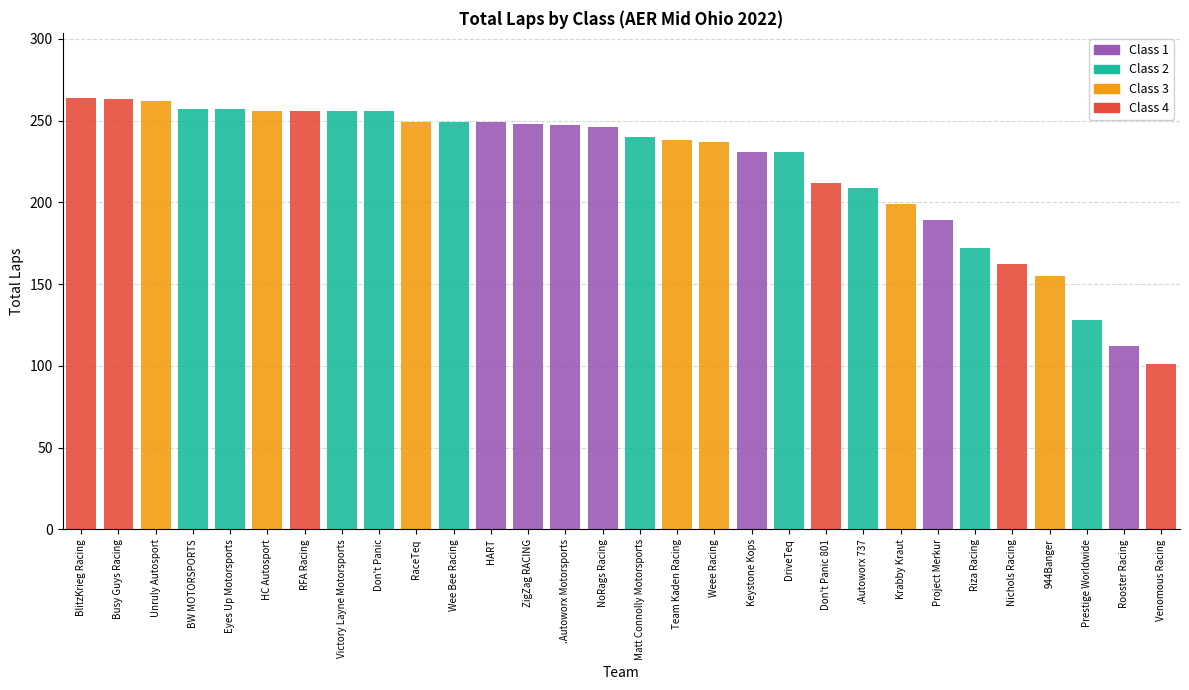

The value of Class 1 at HC Autosport is 0. True or false?

True